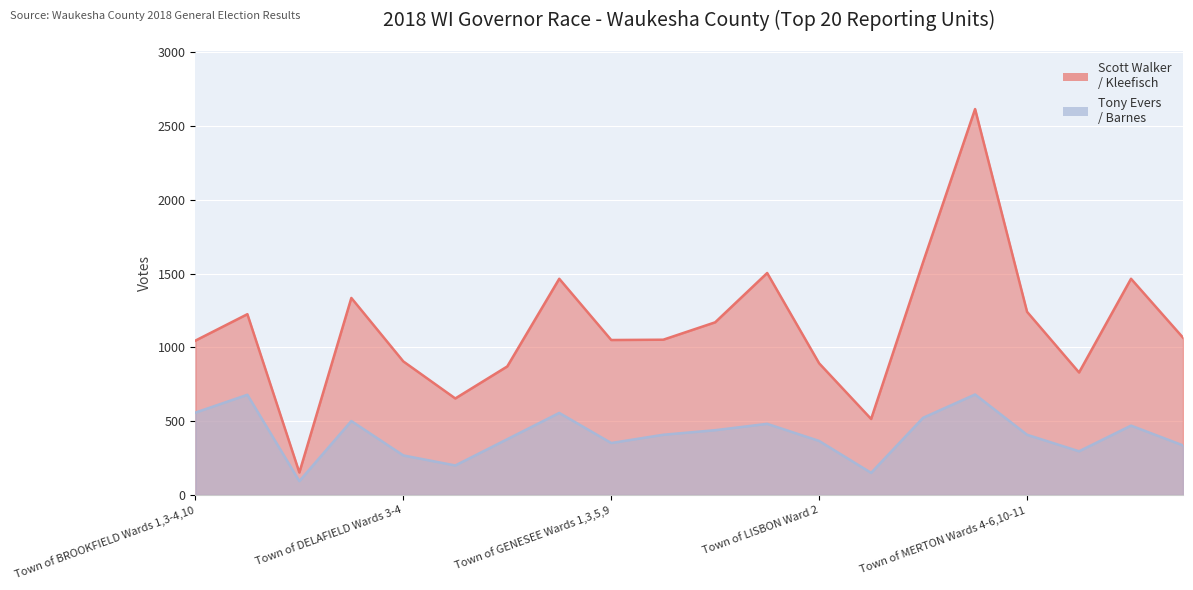

How many lines are shown in the chart?

2